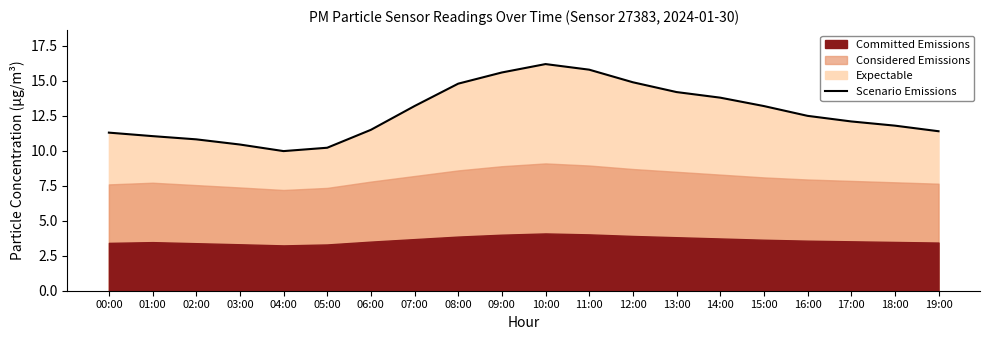

What is the average value?

12.7